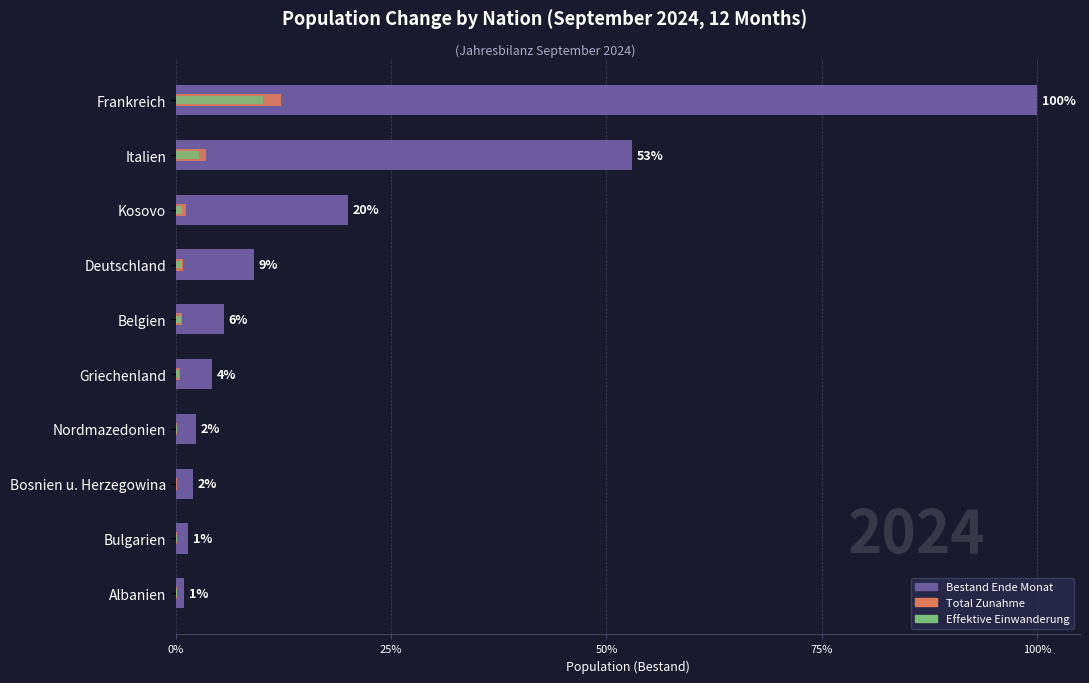

How many categories are shown in the chart?

10